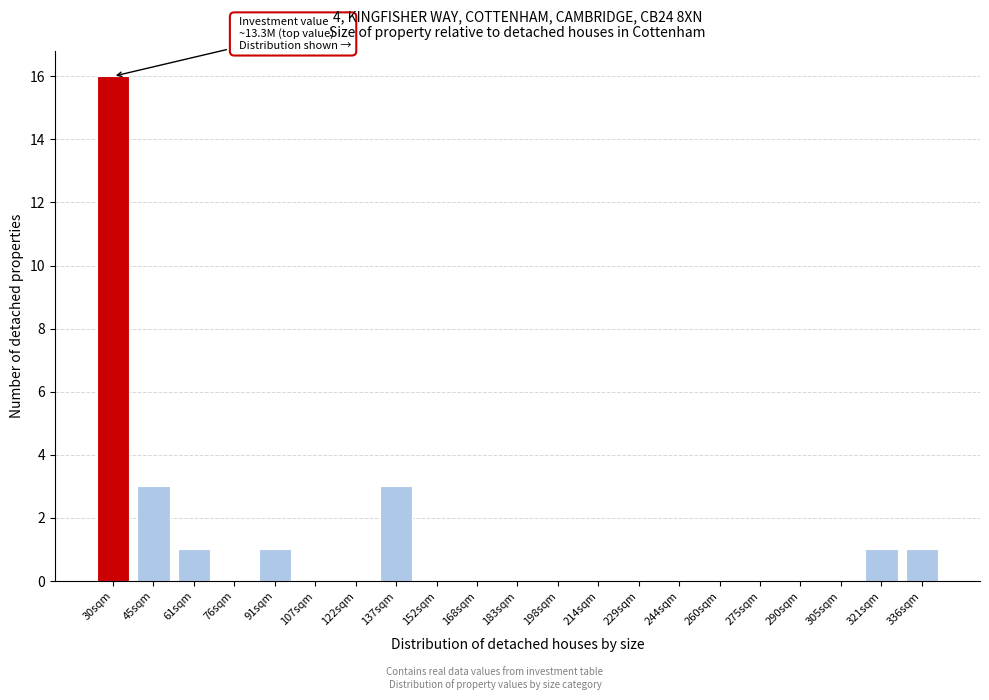

Reading left to right, list all the values displayed in this chart.

30sqm=16	45sqm=3	61sqm=1	76sqm=0	91sqm=1	107sqm=0	122sqm=0	137sqm=3	152sqm=0	168sqm=0	183sqm=0	198sqm=0	214sqm=0	229sqm=0	244sqm=0	260sqm=0	275sqm=0	290sqm=0	305sqm=0	321sqm=1	336sqm=1